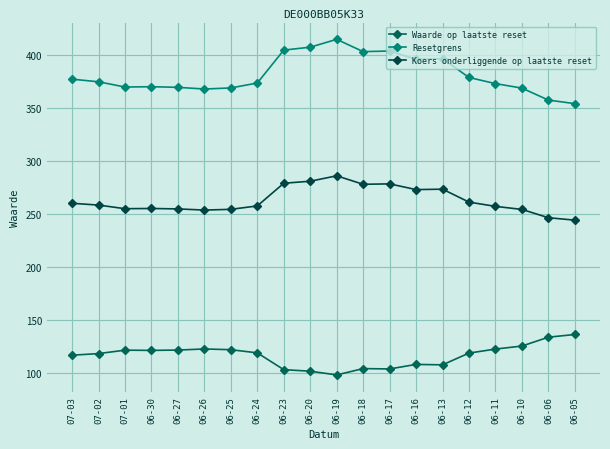

What is the value of the Koers onderliggende op laatste reset point at the 9th from the left?

278.9